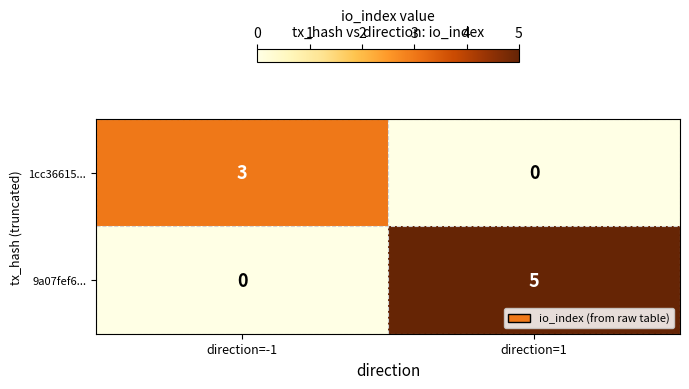

Count the number of data series in this chart.

2